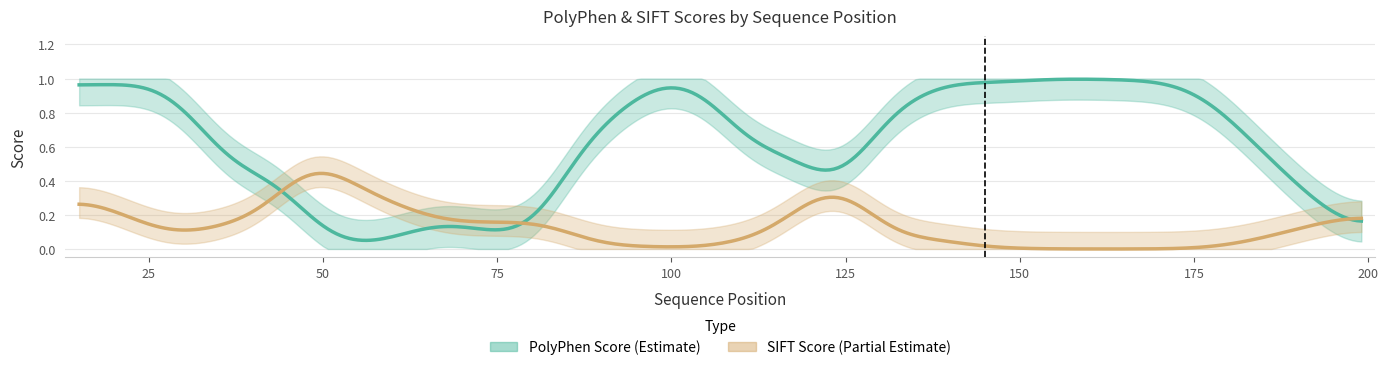

True or false: polyphen_score has more than 0 interior local peaks.

True